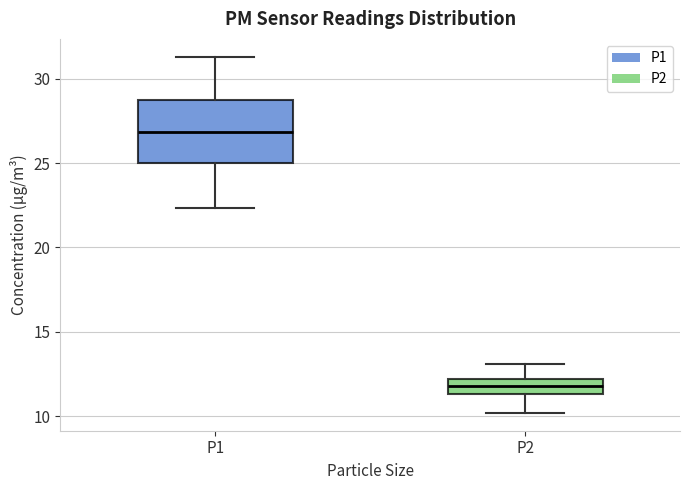

Comparing the boxes themselves (not the whiskers), which one is the tallest?

P1